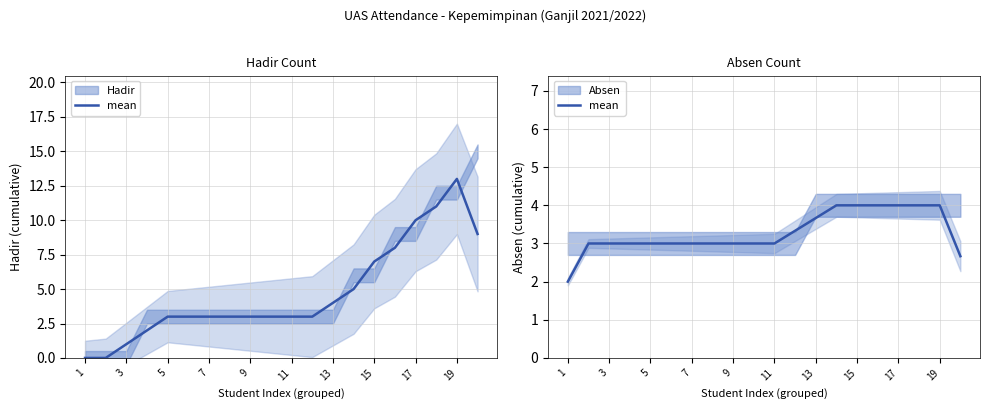

Is it true that the value at 15 is 4.0?

True